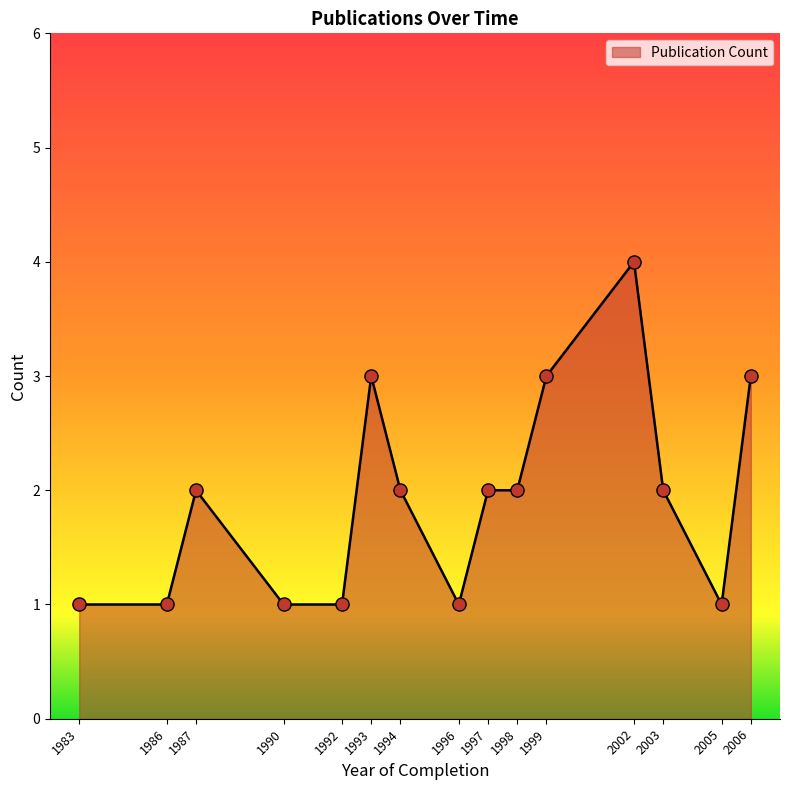

Approximately how many times larger is the value at 1996 compared to 1983?

1.0